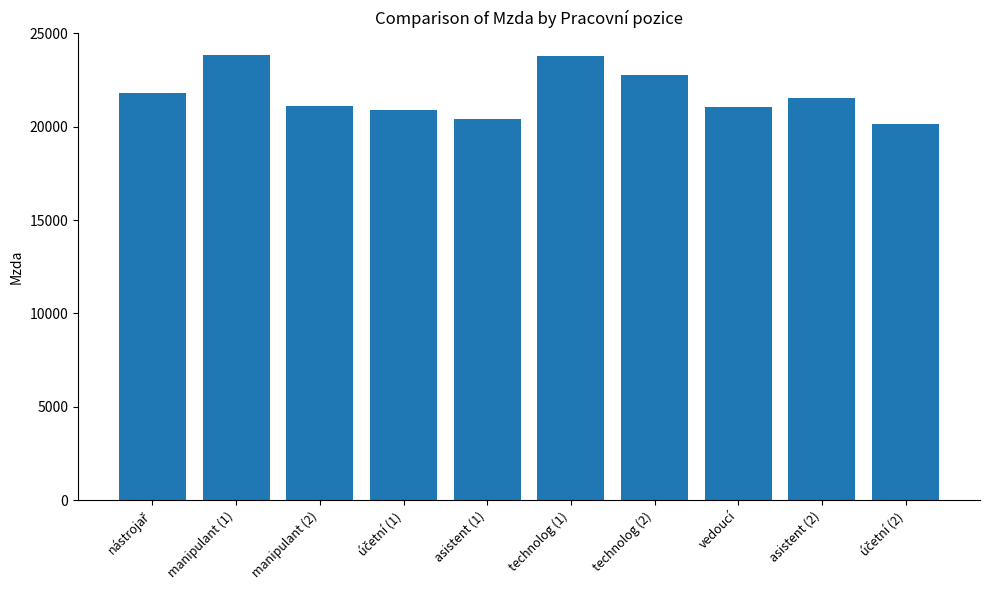

What is the label of the 7th bar from the left?

technolog (2)